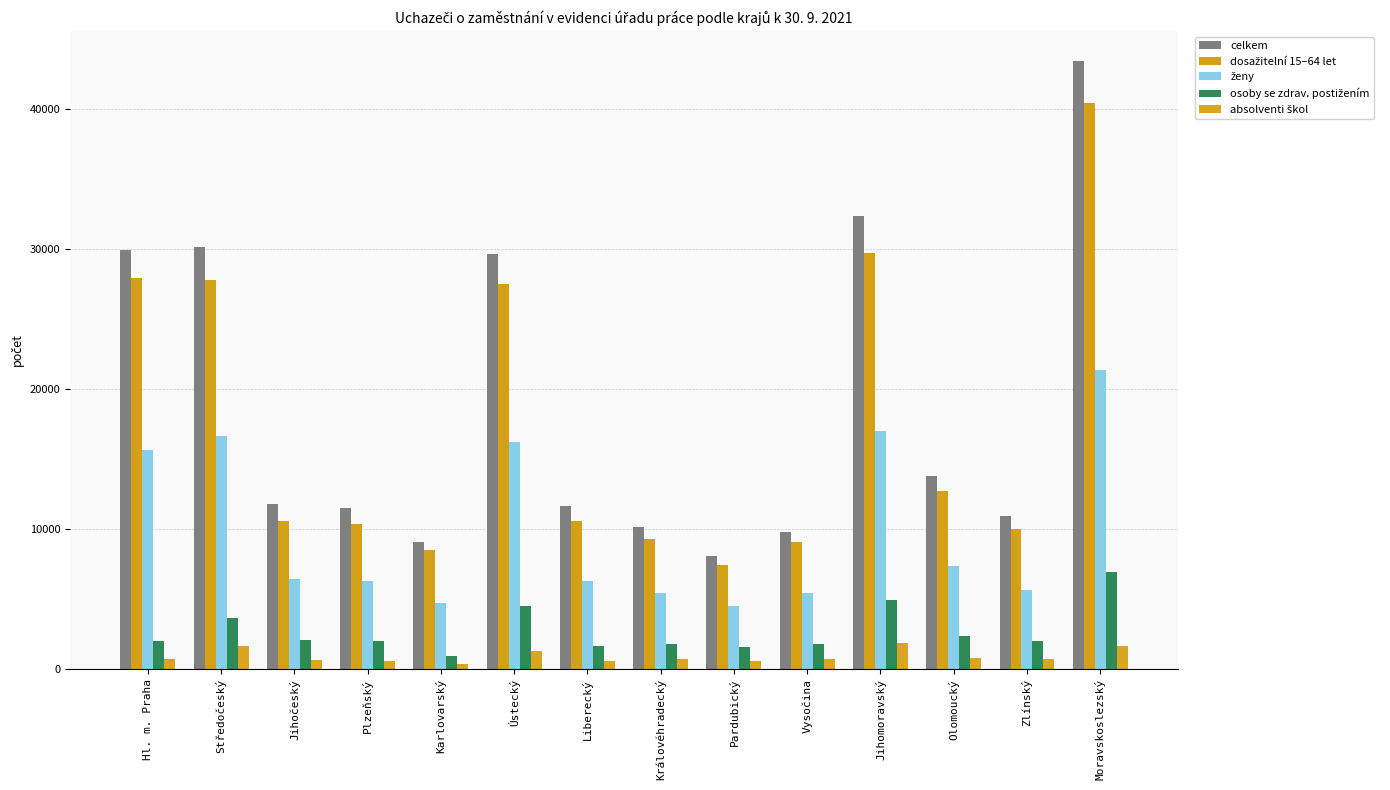

Which series has the largest total across all categories?

celkem